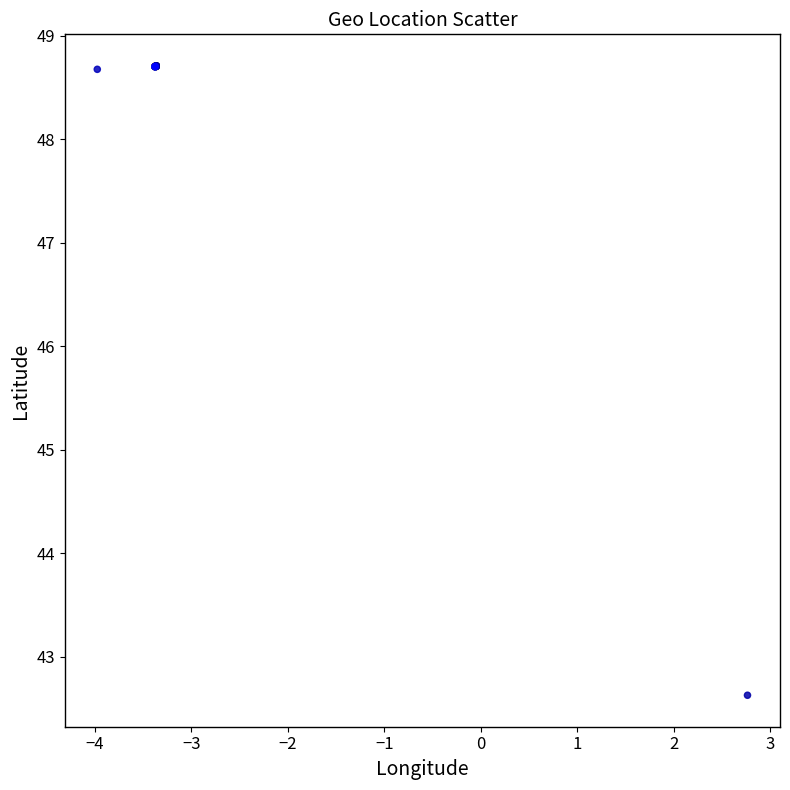

What Y value in the scatter plot is closest to 45?

42.6